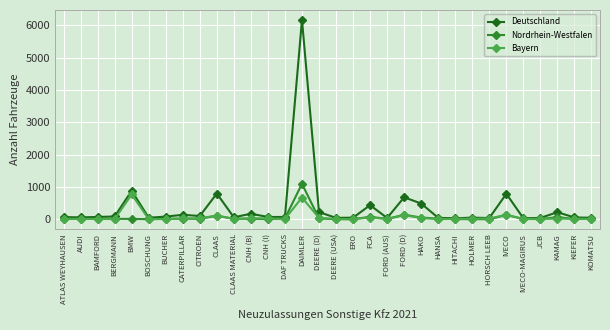

Rank the series at DAIMLER from lowest to highest value.

Bayern, Nordrhein-Westfalen, Deutschland